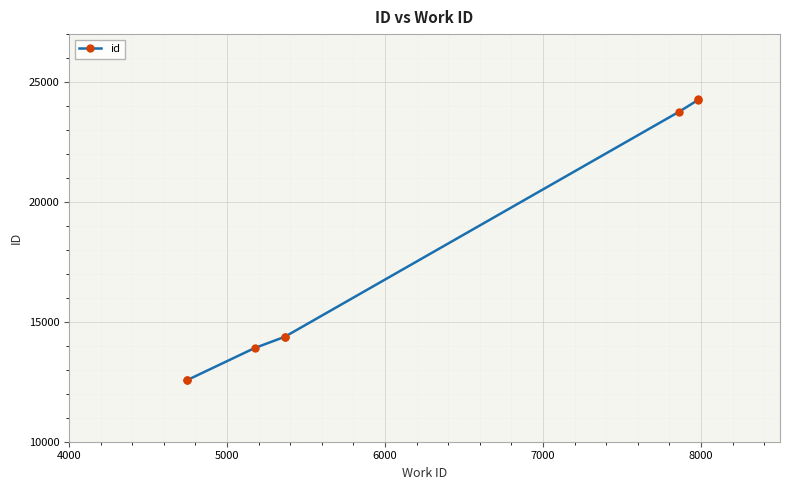

True or false: the data shows 3097 at 3000.

False